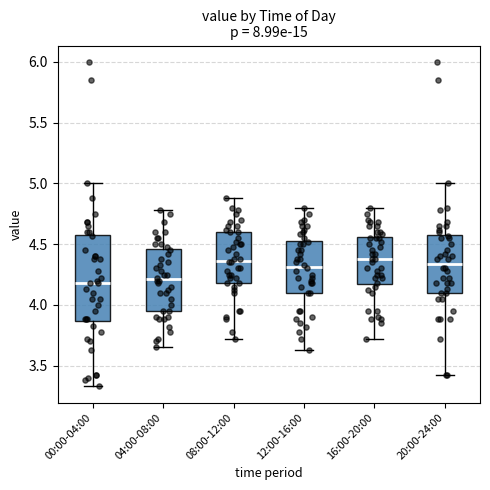

Which box is the tallest, from its lower edge to its upper edge?

00:00-04:00